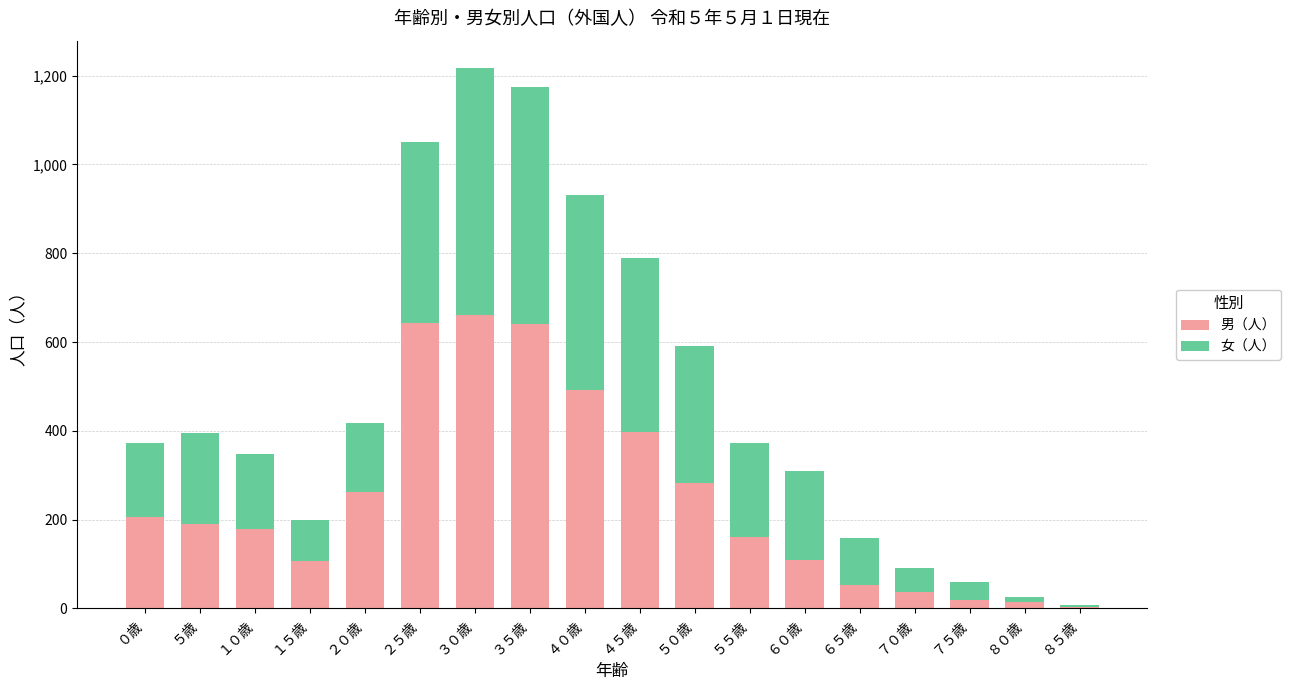

What is the total value across all series at ３０歳?

1218